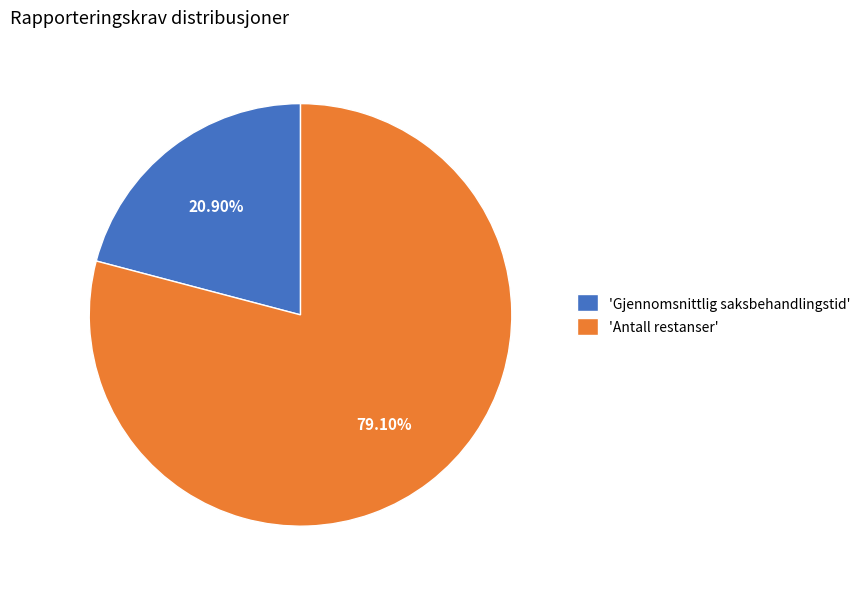

How many slices are in this pie chart?

2